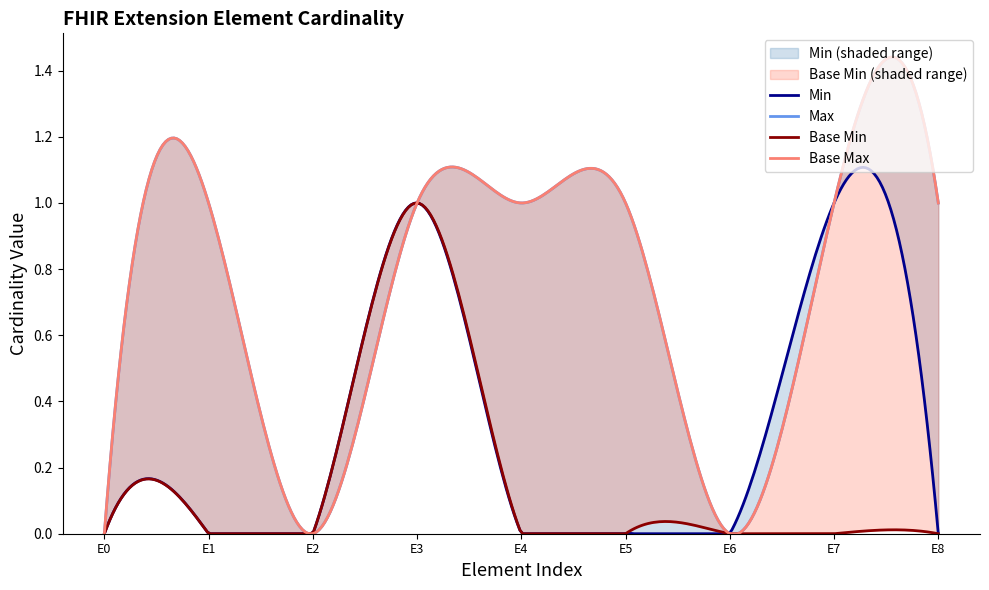

What is the value of the Max point at the 5th from the left?

1